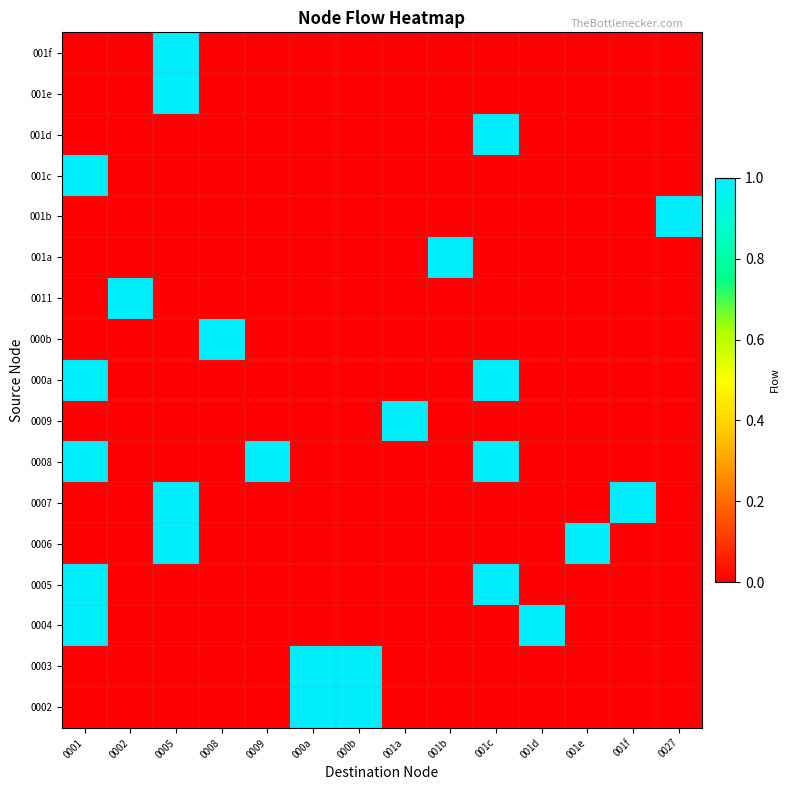

What is the spread (max minus min) of values at 0027?

1